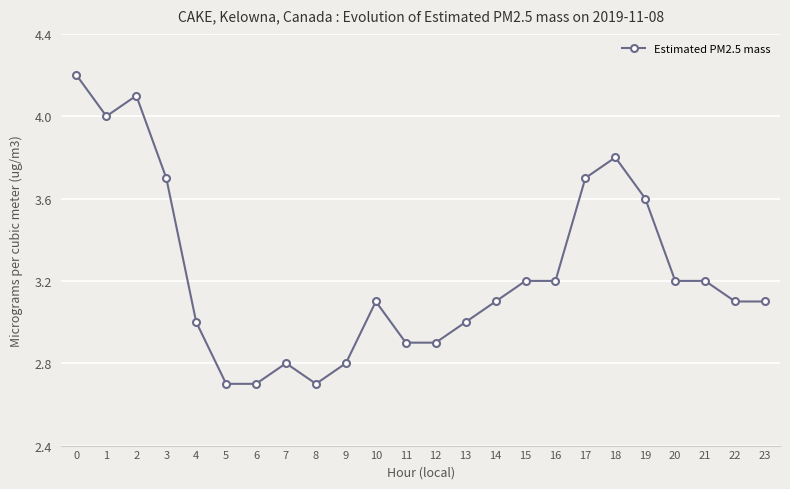

What is the change in value from 6 to 10?

+0.4